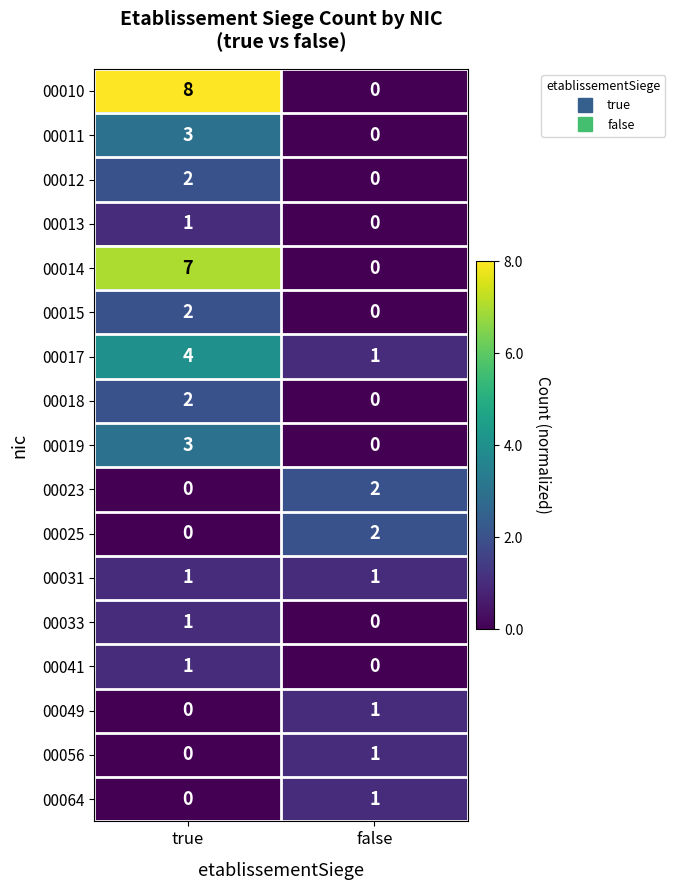

What is the maximum value shown in the chart?

8